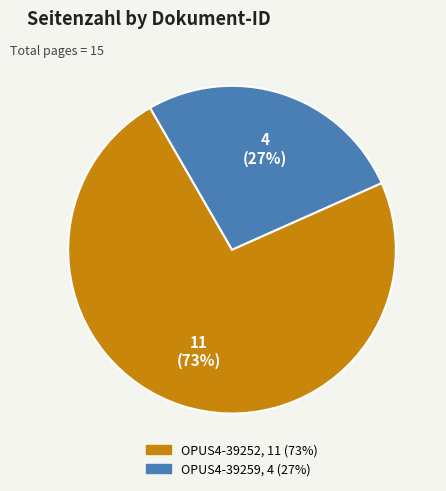

How many slices are in this pie chart?

2